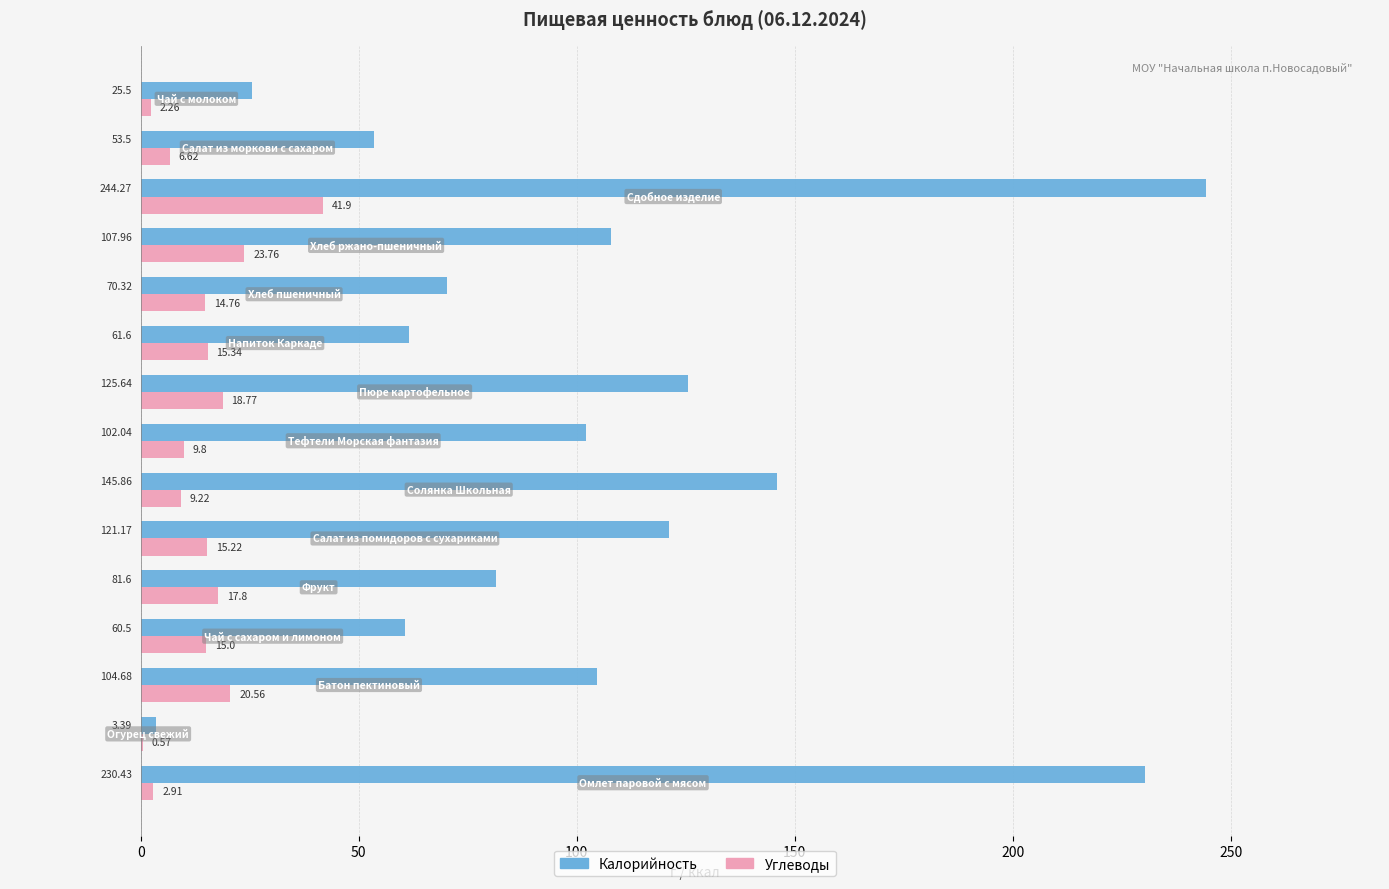

What is the sum of all Калорийность values?

1538.5